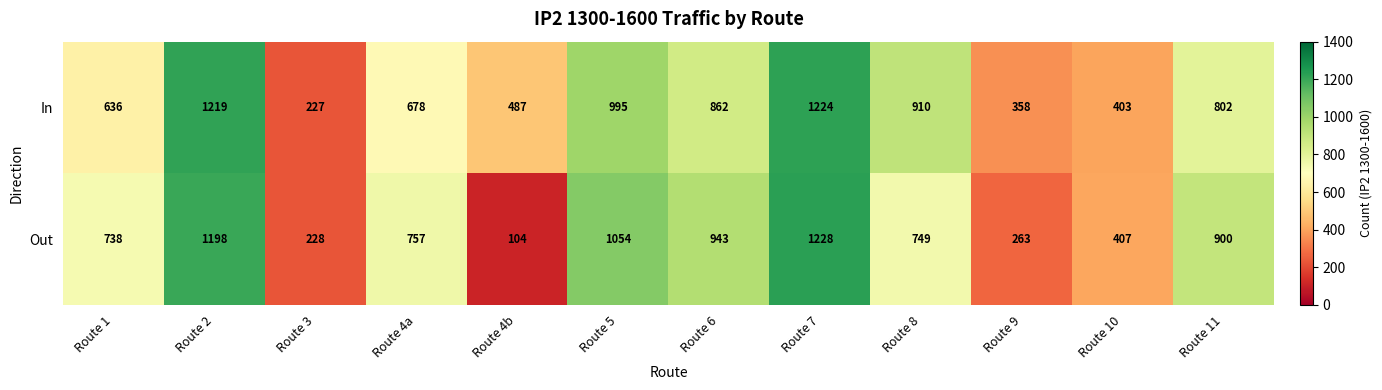

Reading right to left, list all the values displayed in this chart.

In: 802	403	358	910	1224	862	995	487	678	227	1219	636
Out: 900	407	263	749	1228	943	1054	104	757	228	1198	738